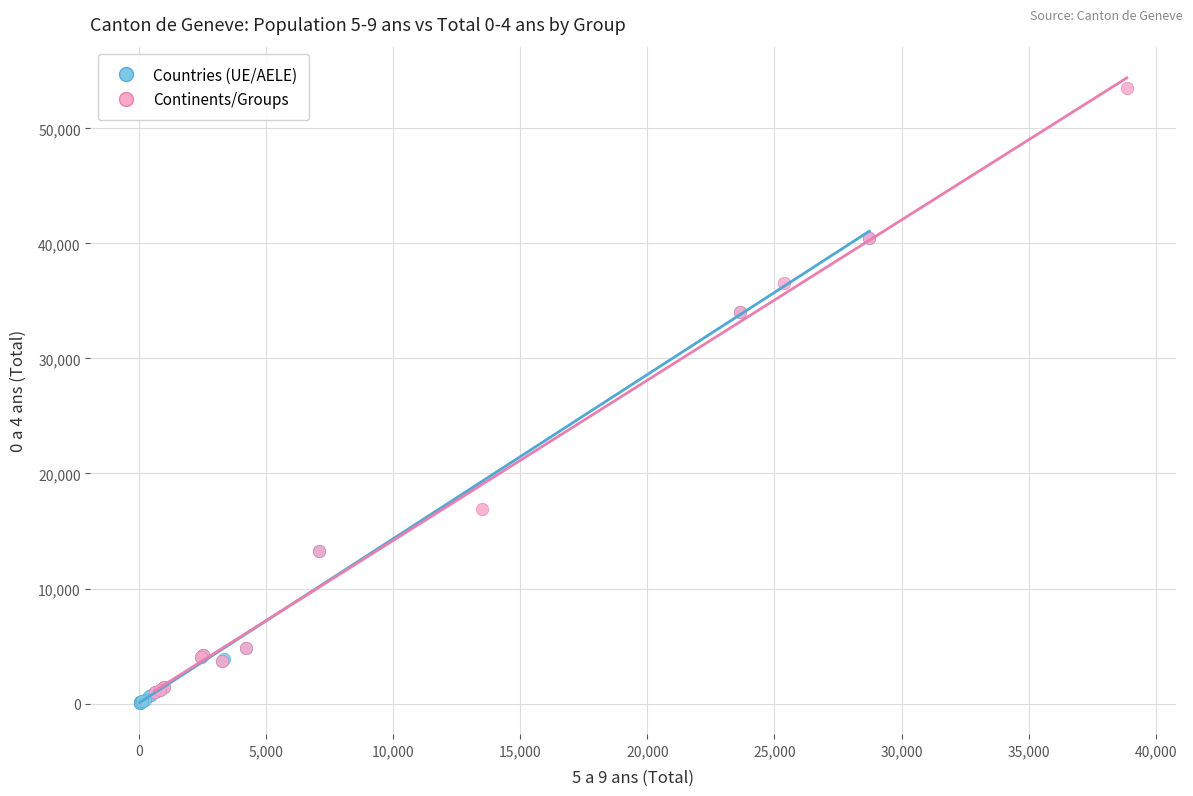

Which series contains the highest Y value?

Continents/Groups